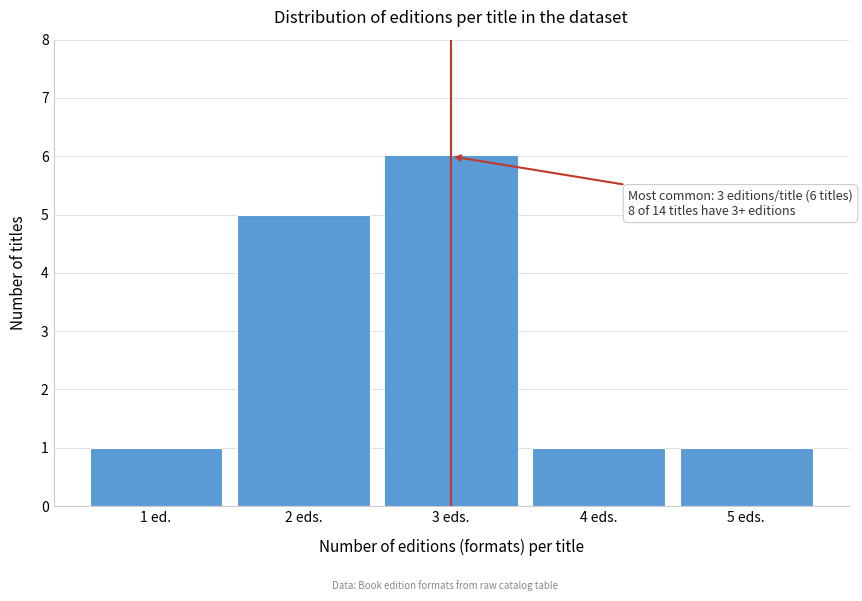

Reading right to left, transcribe all the data shown in this chart.

1	1	6	5	1